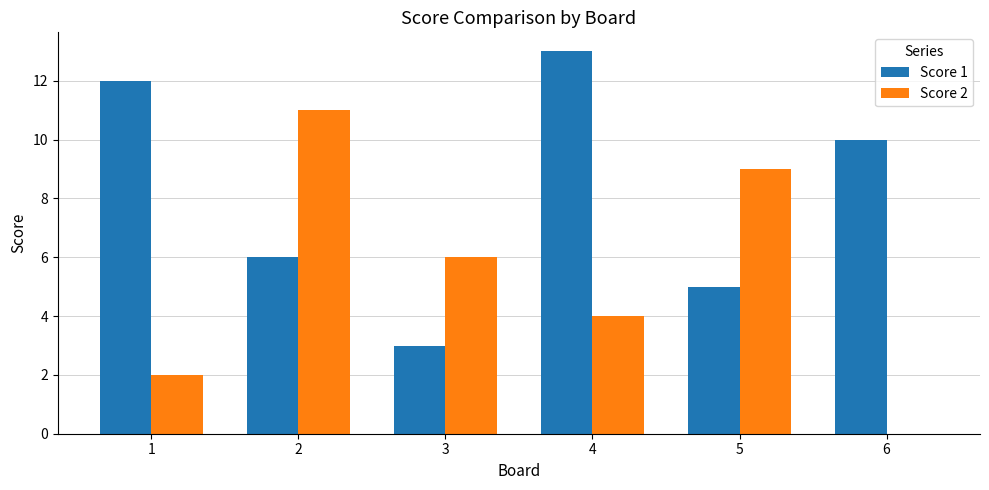

True or false: Score 1 has a value of 2 at 3.

False